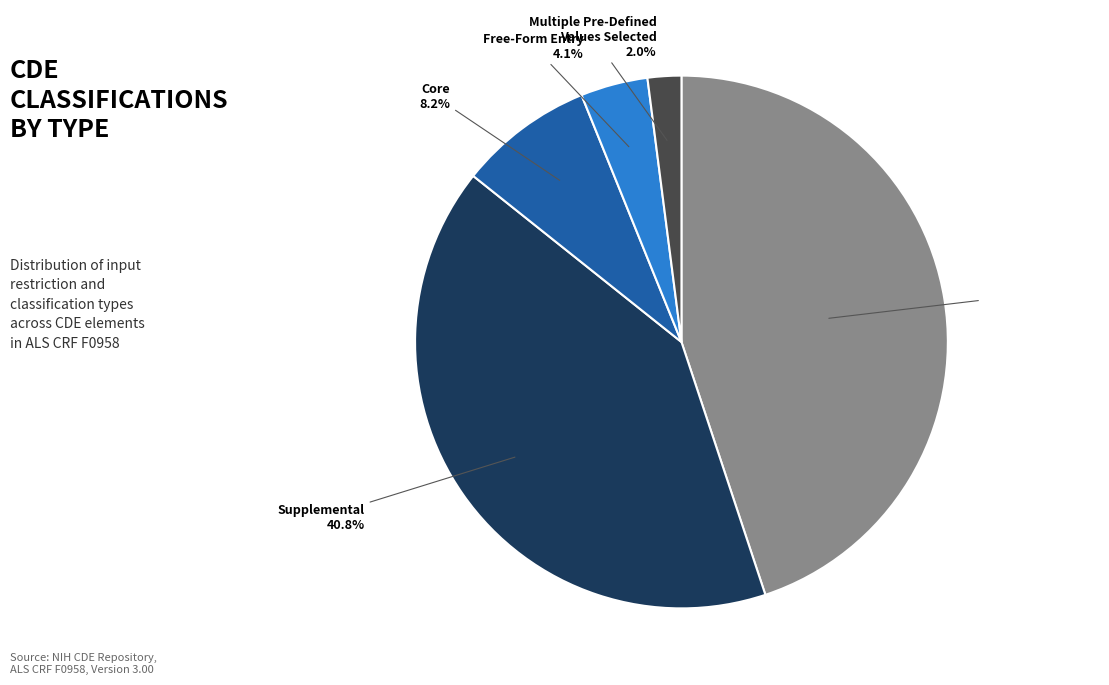

Does any single category account for the majority?

No